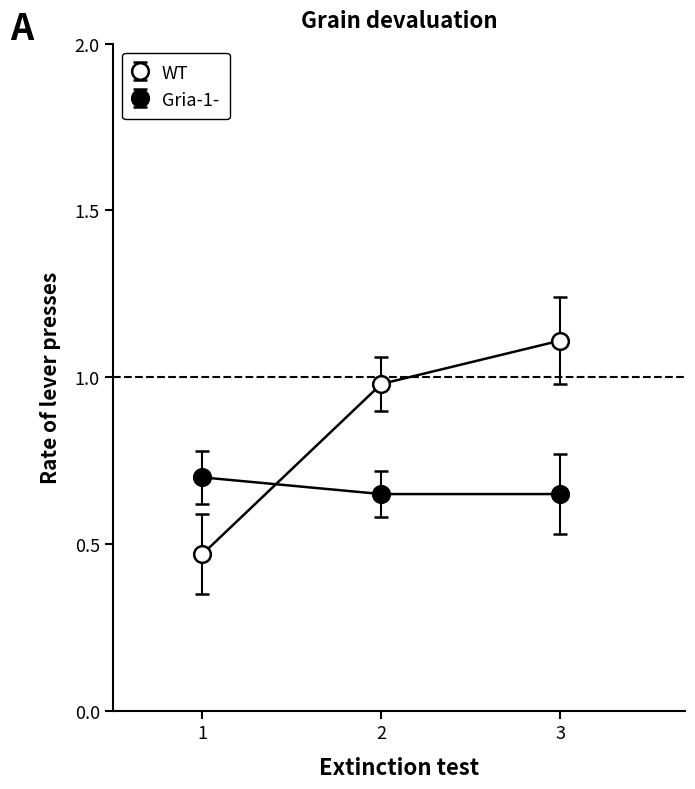

Is this an area chart (filled region under the line)?

No